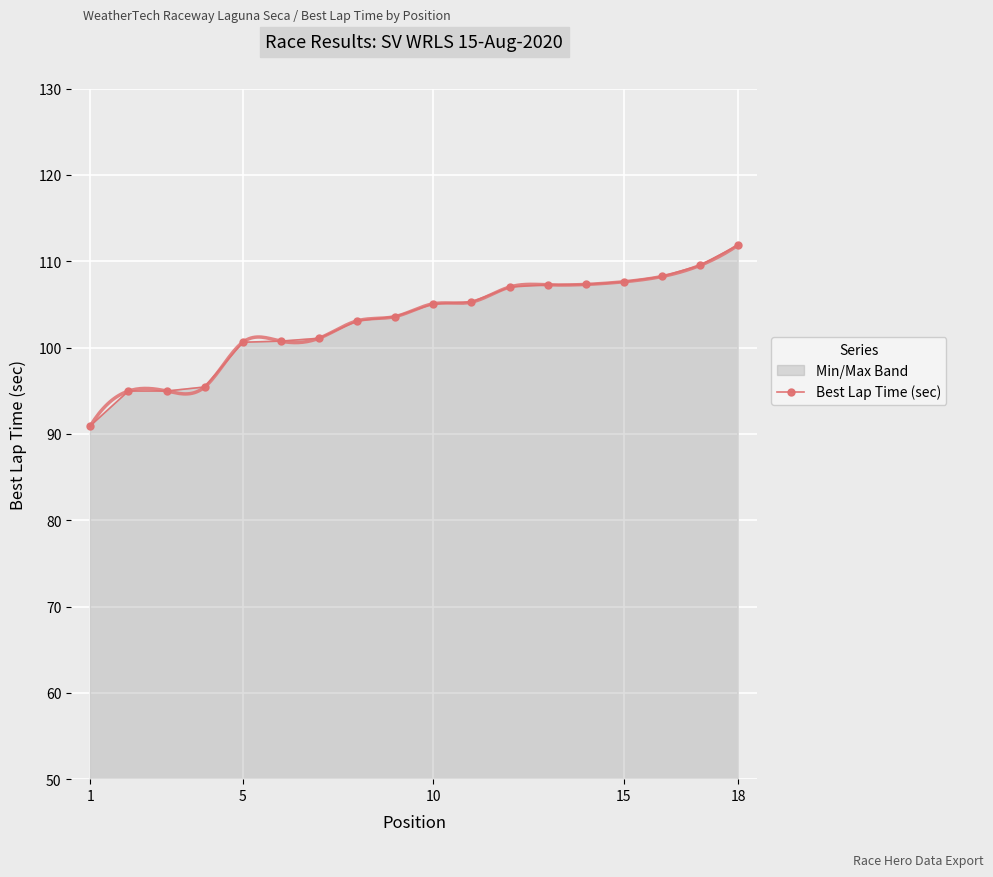

How many values are below 105?

9